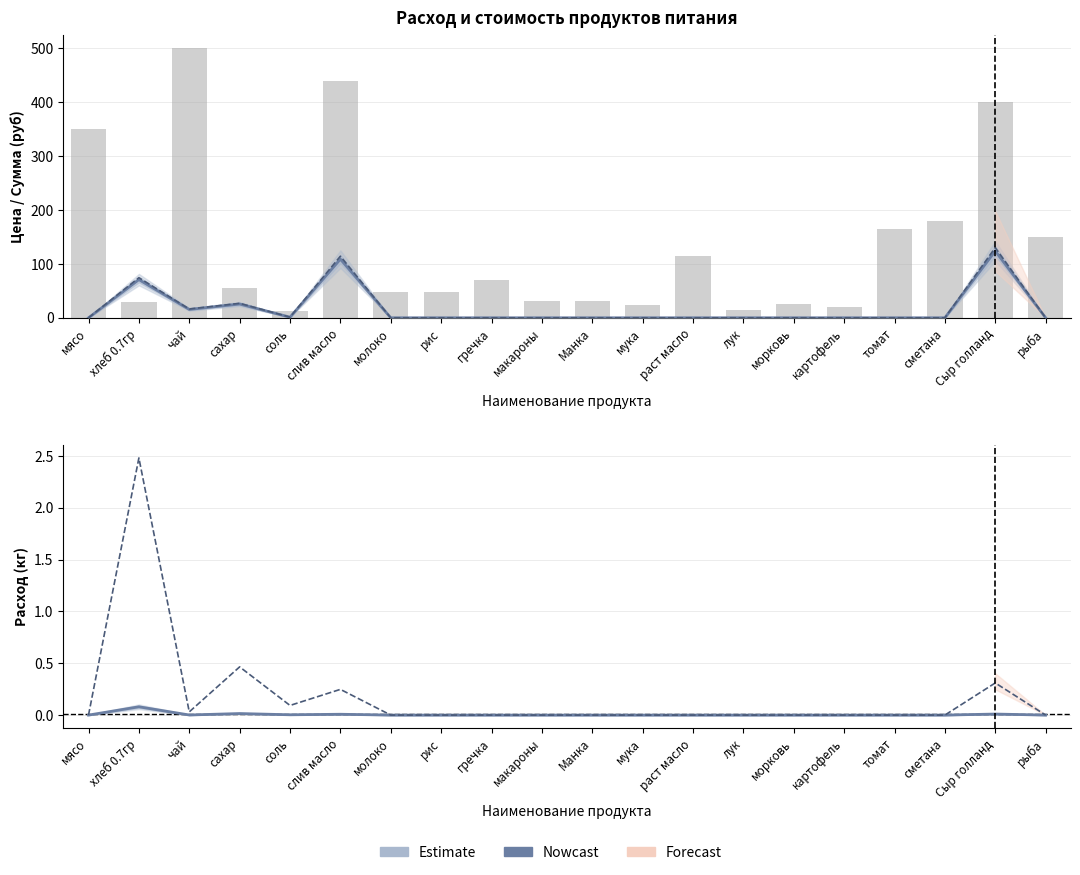

Reading right to left, transcribe all the data shown in this chart.

Цена (руб/кг): рыба=0.0	Сыр голланд=124.0	сметана=0.0	томат=0.0	картофель=0.0	морковь=0.0	лук=0.0	раст масло=0.0	мука=0.0	Манка=0.0	макароны=0.0	гречка=0.0	рис=0.0	молоко=0.0	слив масло=108.8	соль=1.1	сахар=25.6	чай=15.5	хлеб 0.7гр=70.9	мясо=0.0
Сумма (руб): рыба=0.0	Сыр голланд=130.2	сметана=0.0	томат=0.0	картофель=0.0	морковь=0.0	лук=0.0	раст масло=0.0	мука=0.0	Манка=0.0	макароны=0.0	гречка=0.0	рис=0.0	молоко=0.0	слив масло=114.3	соль=1.2	сахар=26.9	чай=16.3	хлеб 0.7гр=74.4	мясо=0.0
Расход на 1 ребёнка (кг): рыба=0.0	Сыр голланд=0.0	сметана=0.0	томат=0.0	картофель=0.0	морковь=0.0	лук=0.0	раст масло=0.0	мука=0.0	Манка=0.0	макароны=0.0	гречка=0.0	рис=0.0	молоко=0.0	слив масло=0.0	соль=0.0	сахар=0.0	чай=0.0	хлеб 0.7гр=0.1	мясо=0.0
Общий расход (кг): рыба=0.0	Сыр голланд=0.3	сметана=0.0	томат=0.0	картофель=0.0	морковь=0.0	лук=0.0	раст масло=0.0	мука=0.0	Манка=0.0	макароны=0.0	гречка=0.0	рис=0.0	молоко=0.0	слив масло=0.2	соль=0.1	сахар=0.5	чай=0.0	хлеб 0.7гр=2.5	мясо=0.0